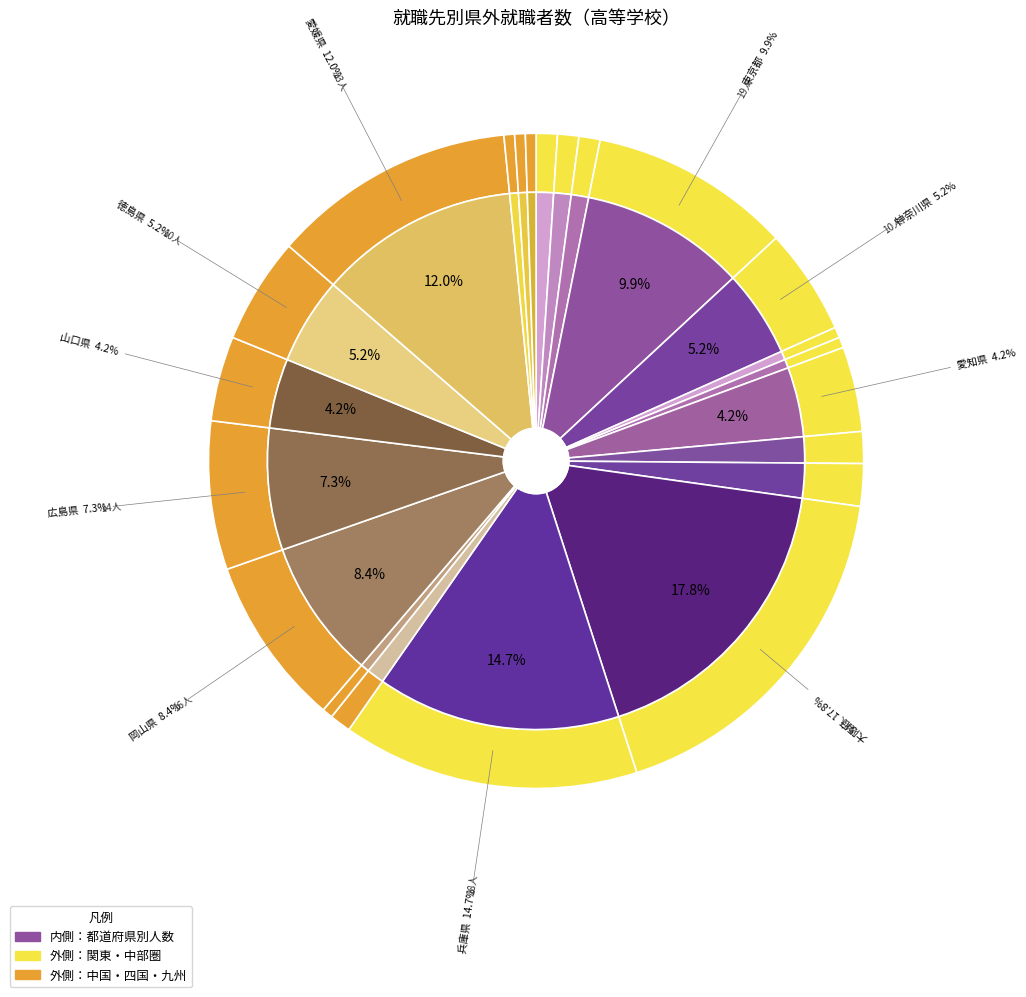

What percentage is the 愛媛県 slice, to the nearest percent?

12%